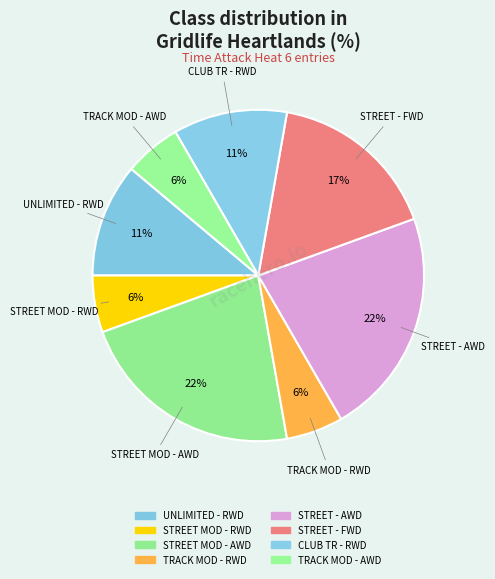

Count the number of slices in the pie.

8